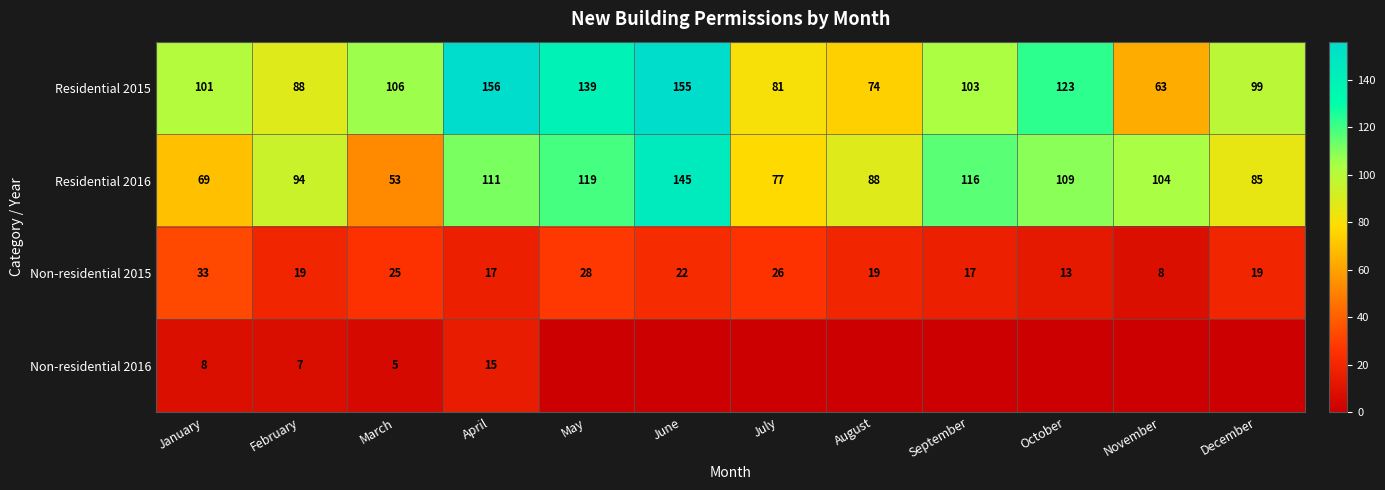

What is the maximum value for Residential 2015?

156